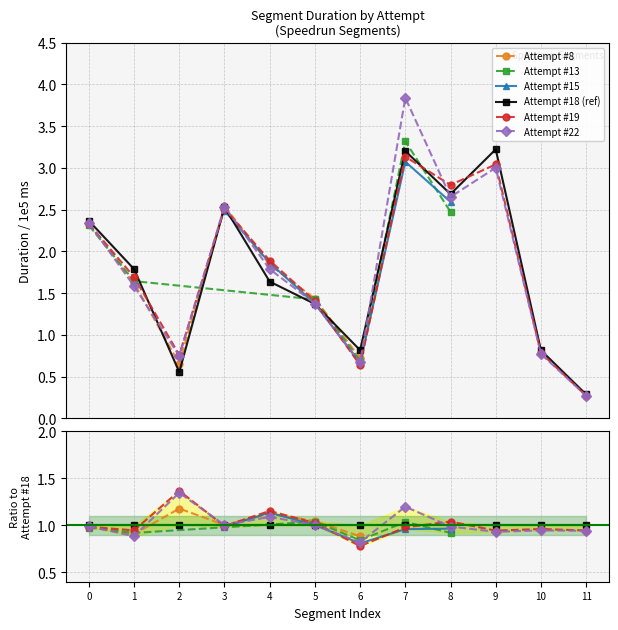

After their last crossing, which series has the higher values: attempt_22 or attempt_18?

attempt_18